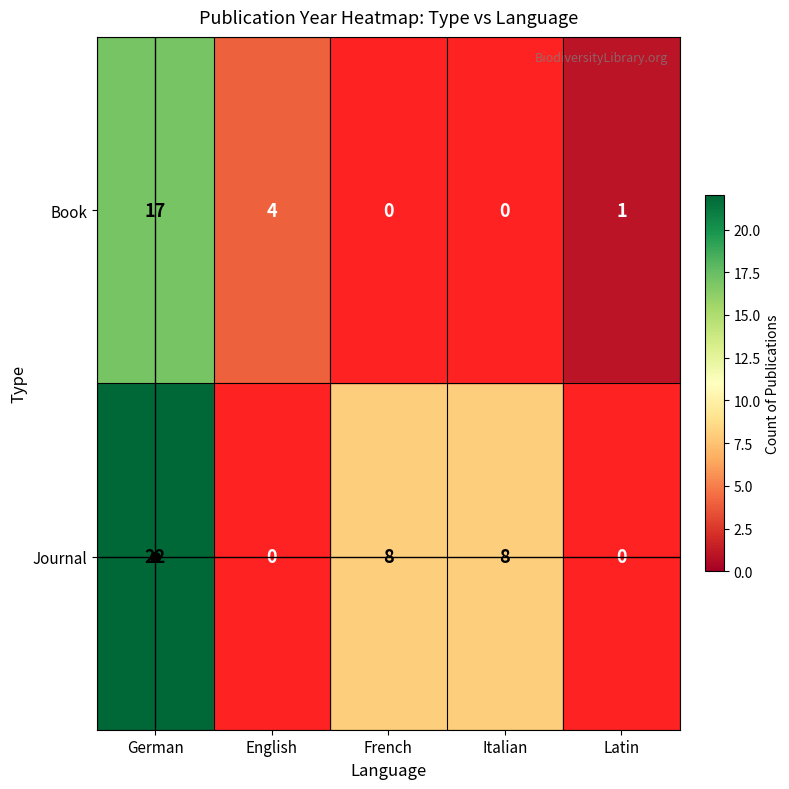

At how many categories does at least one series exceed 5?

3